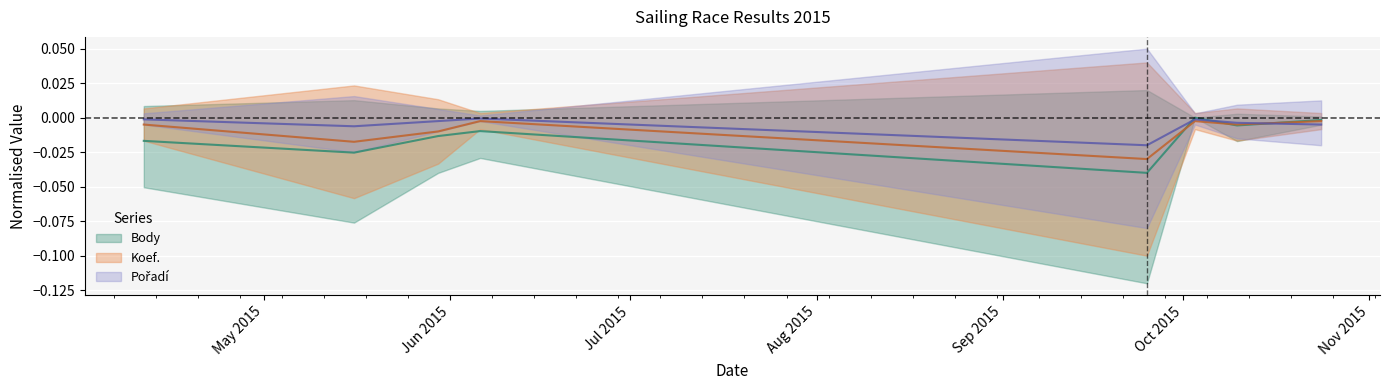

List the labels in order of Pořadí value, largest first.

2015-06-06, 2015-04-11, 2015-10-03, 2015-05-30, 2015-10-10, 2015-10-24, 2015-05-16, 2015-09-25